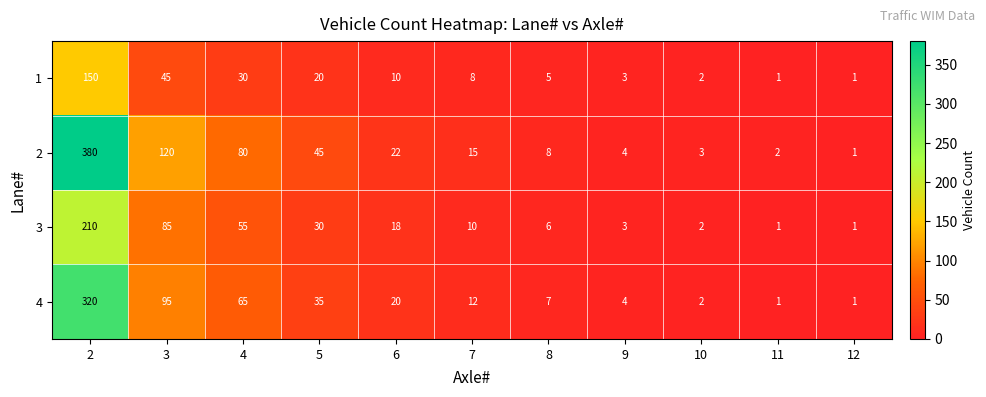

What is the difference between the second highest and minimum values in the 2 series?

119